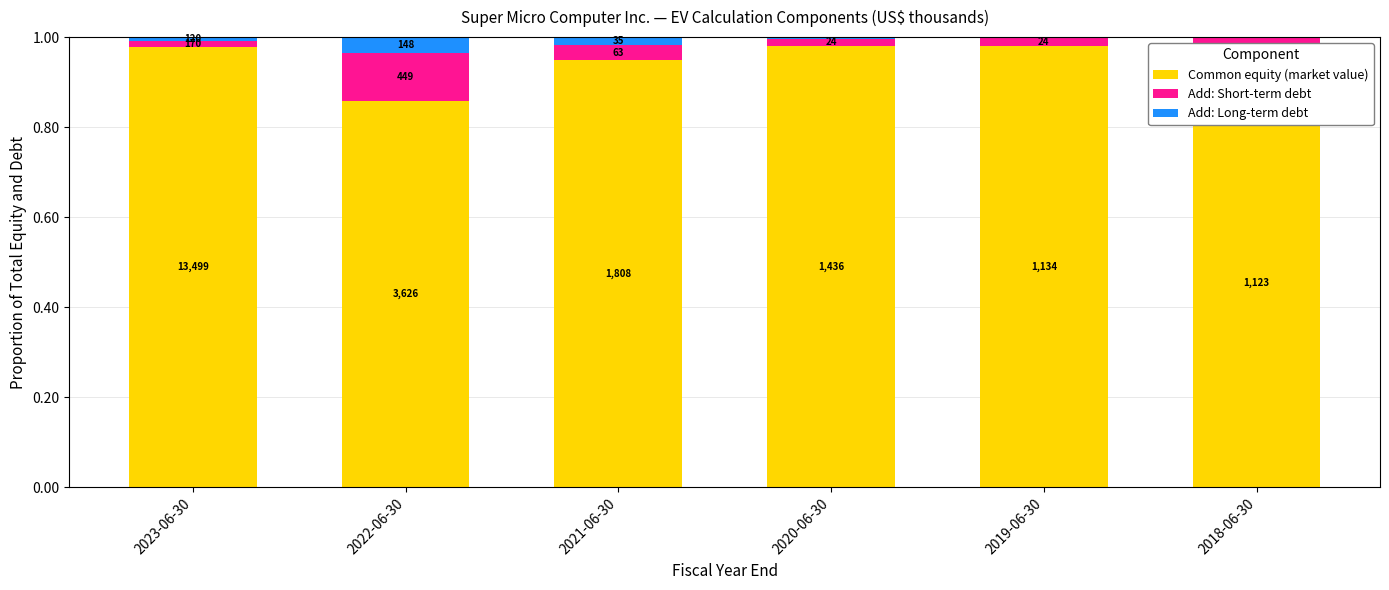

What are all the series names shown in the legend?

Common equity (market value), Add: Short-term debt, Add: Long-term debt